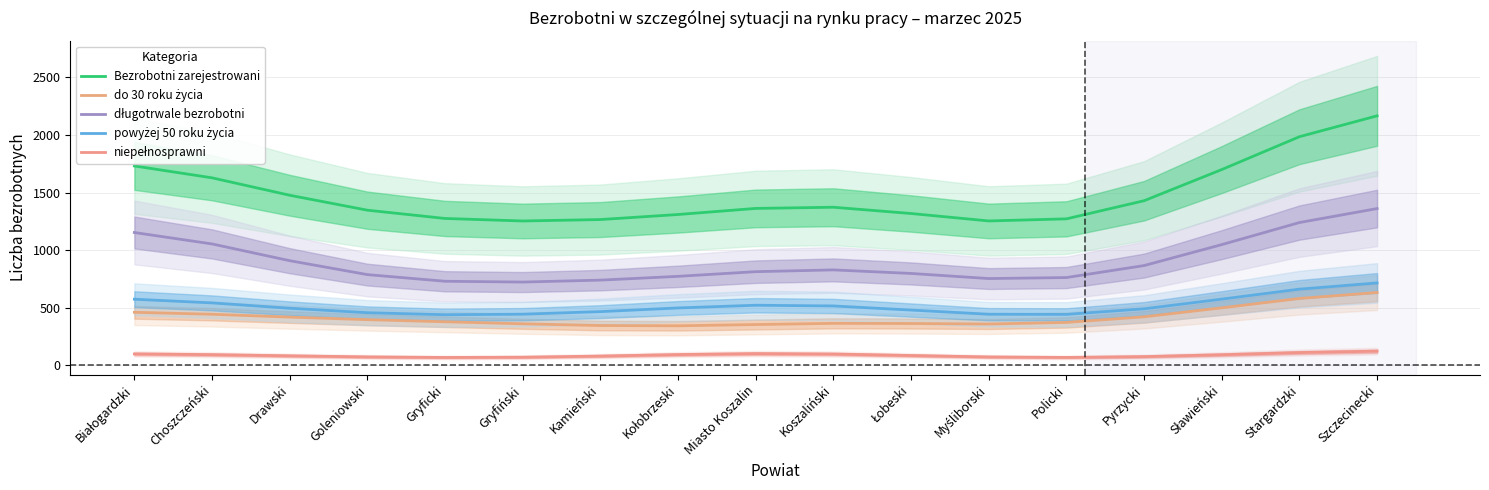

Is it true that długotrwale bezrobotni equals 787.9 at Goleniowski?

True